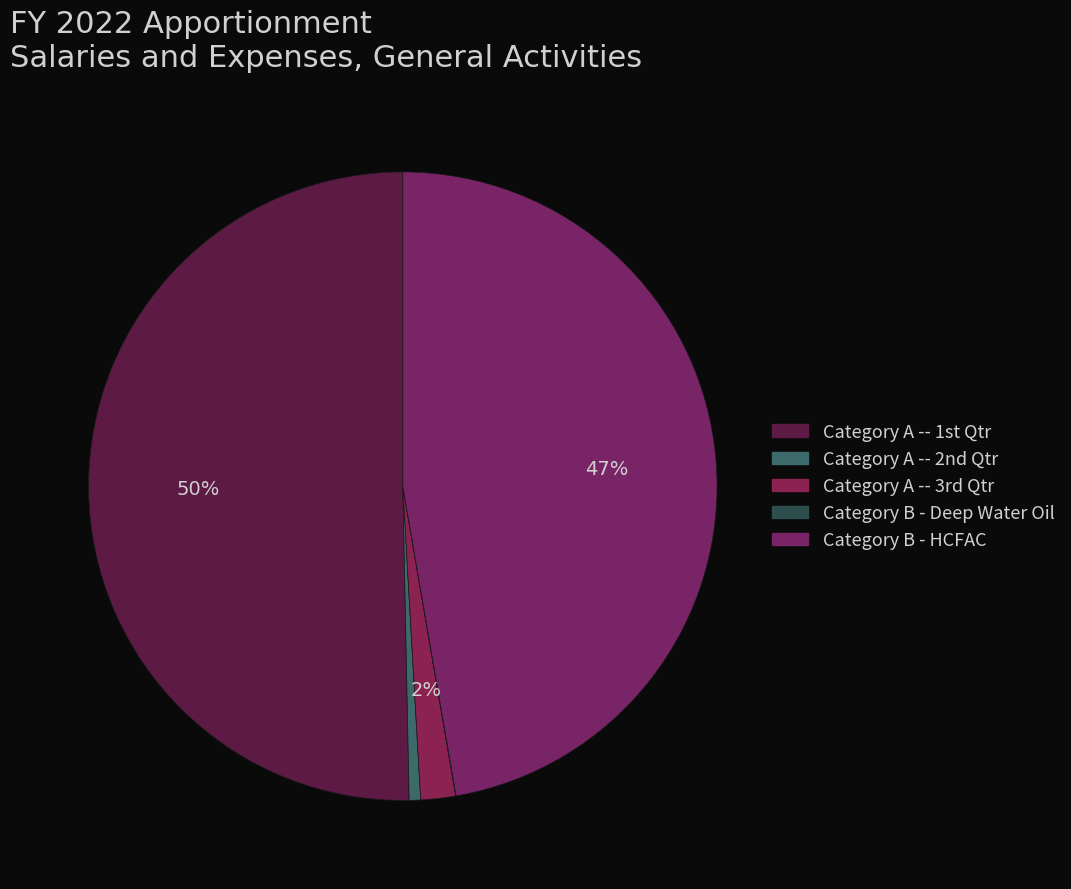

Rank the categories by value from lowest to highest.

Category B - Deep Water Oil, Category A -- 2nd quarter, Category A -- 3rd quarter, Category B - HCFAC, Category A -- 1st quarter